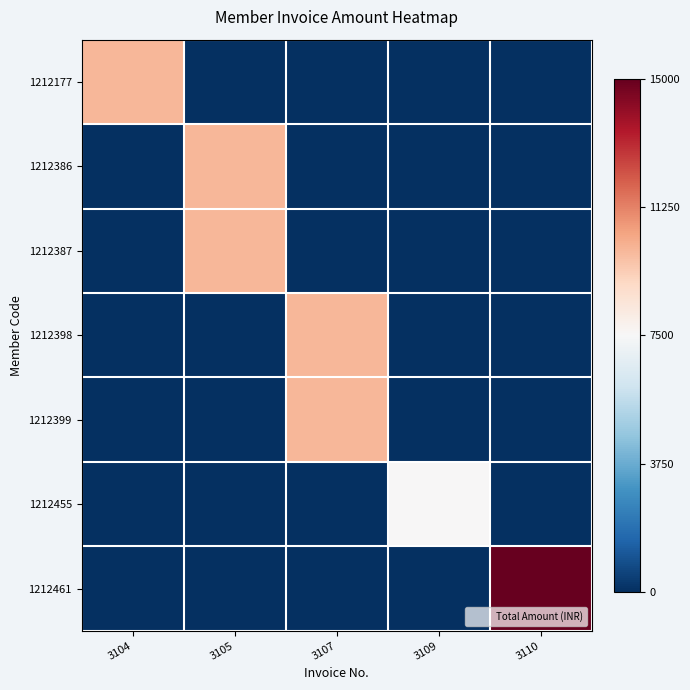

Reading right to left, what are all the values shown in this chart?

1212177: 3110=0	3109=0	3107=0	3105=0	3104=10000
1212386: 3110=0	3109=0	3107=0	3105=10000	3104=0
1212387: 3110=0	3109=0	3107=0	3105=10000	3104=0
1212398: 3110=0	3109=0	3107=10000	3105=0	3104=0
1212399: 3110=0	3109=0	3107=10000	3105=0	3104=0
1212455: 3110=0	3109=7500	3107=0	3105=0	3104=0
1212461: 3110=15000	3109=0	3107=0	3105=0	3104=0